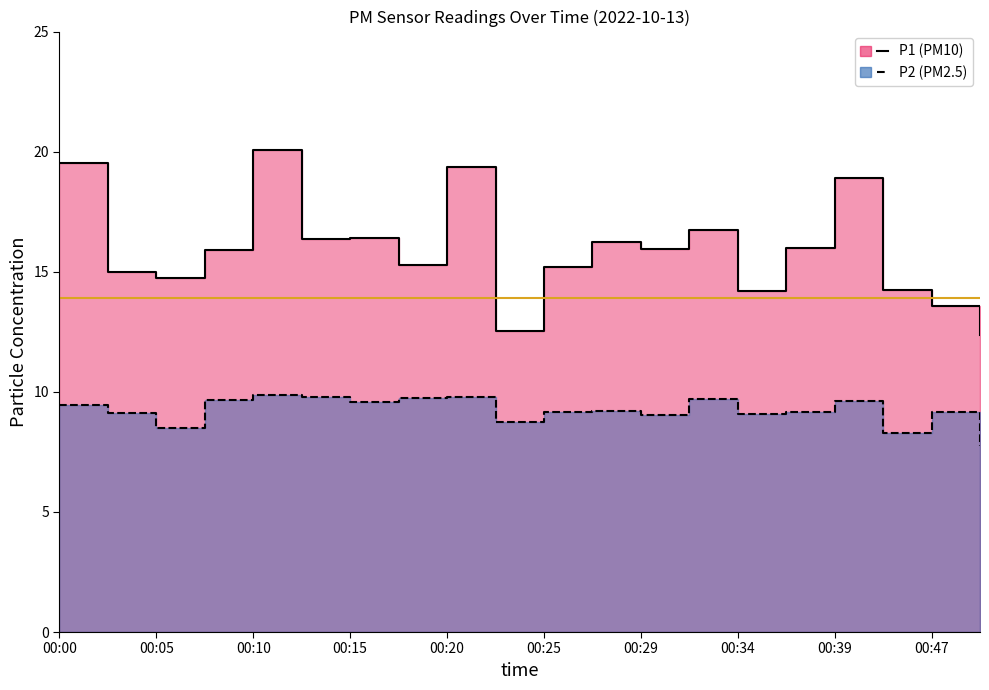

How many data points in P1 are less than 15?

7